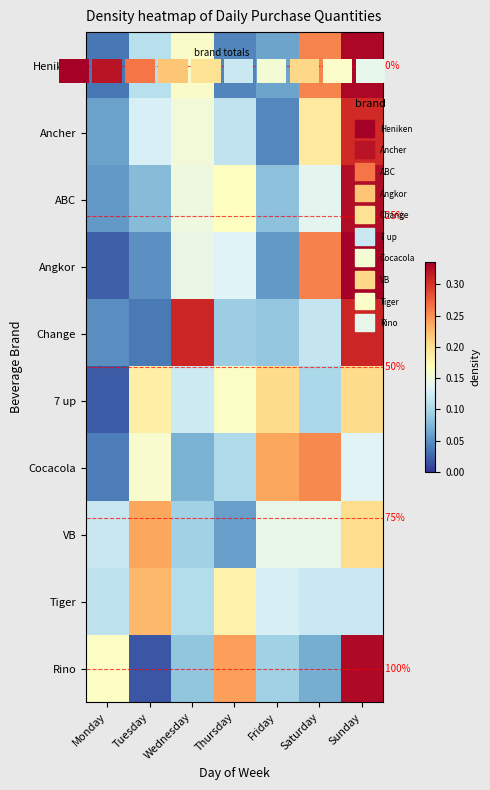

Between Wednesday and Tuesday, which is larger?

Wednesday